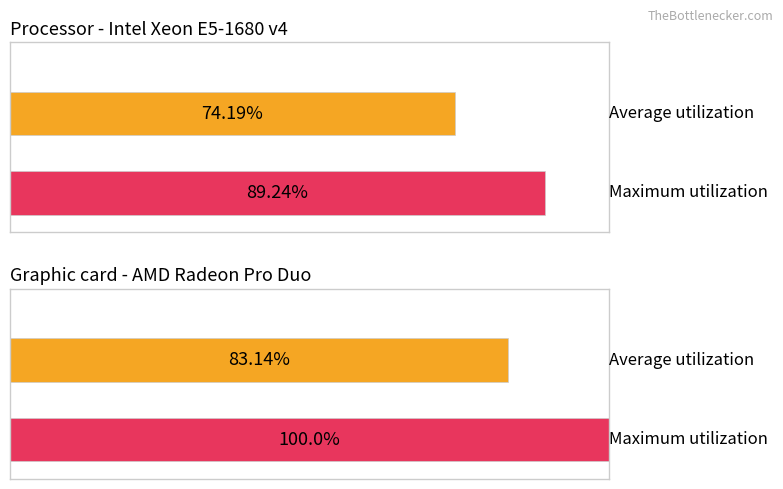

What is the value of the Maximum utilization bar at the 2nd from the left?

100.0